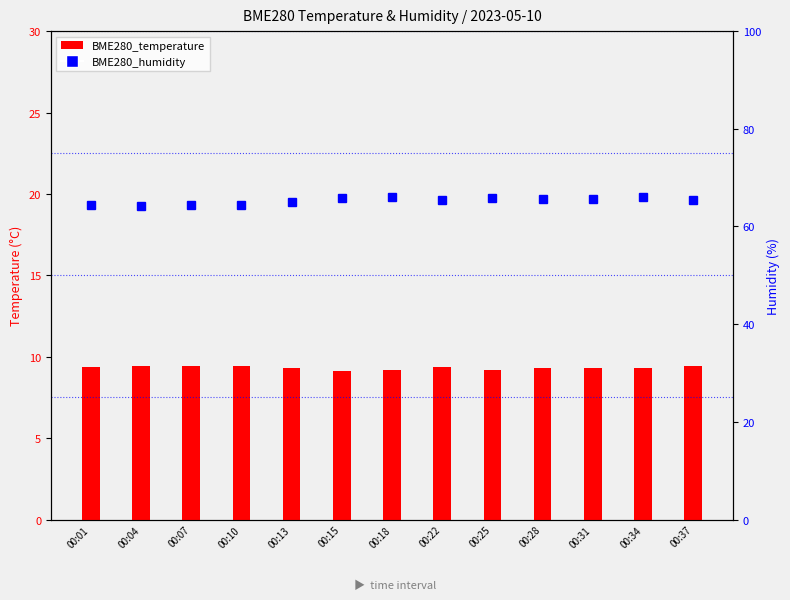

Which series has the largest range (max minus min)?

BME280_humidity